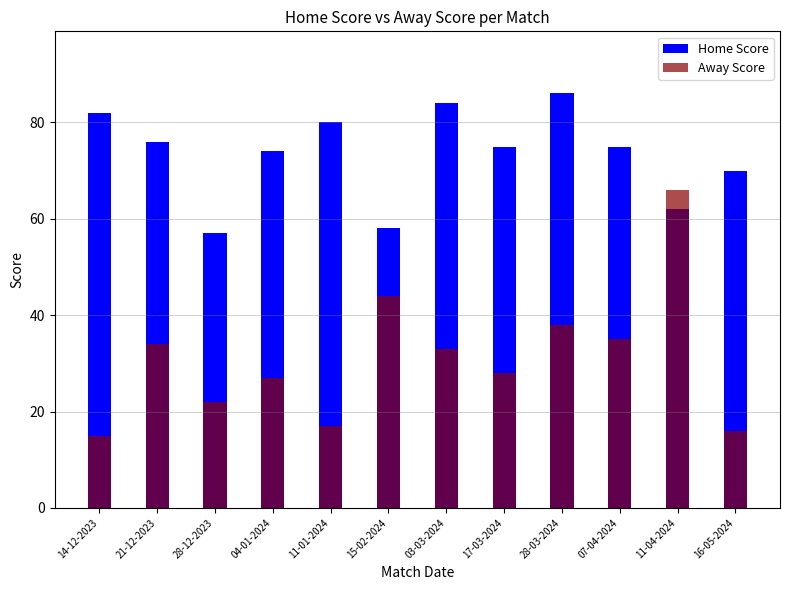

At which category is the sum across all series the highest?

11-04-2024